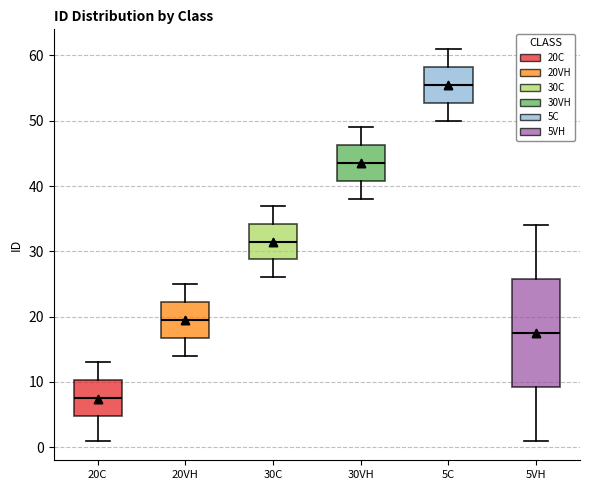

Which box is the tallest, from its lower edge to its upper edge?

5VH